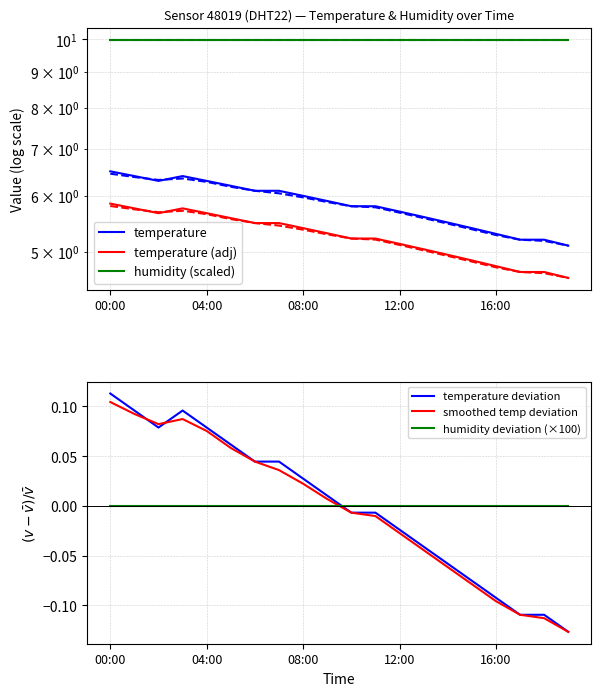

At which label does temperature deviation reach its peak?

00:00